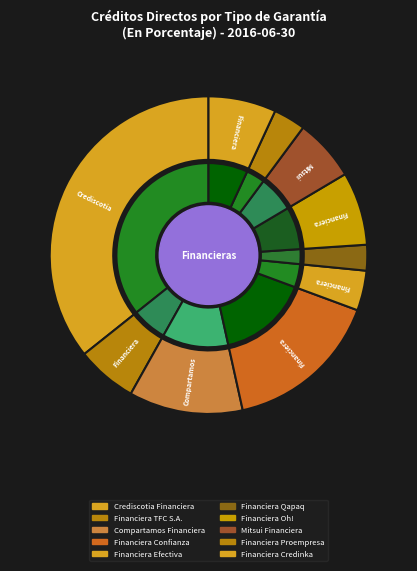

How many segments does this pie chart have?

10